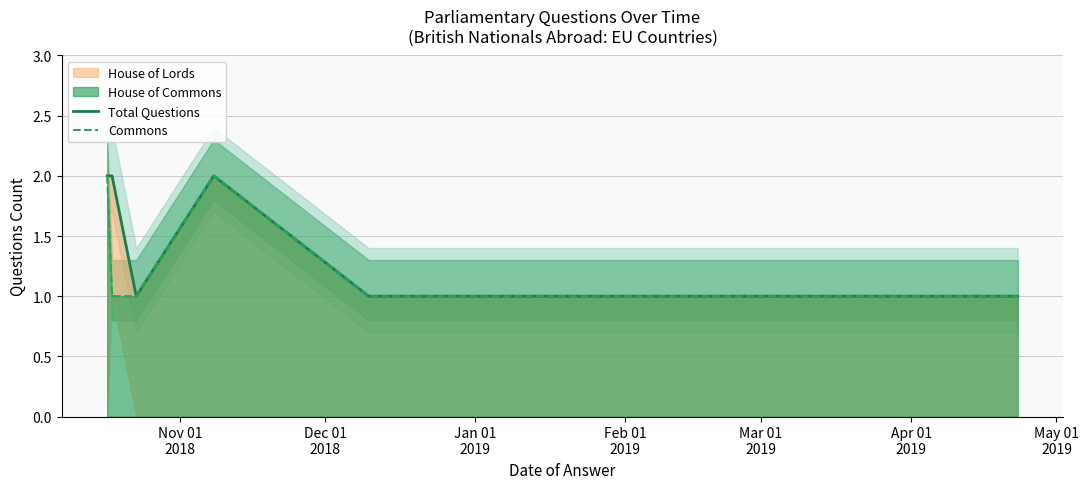

What is the label of the 4th point from the right?

Feb 01
2019